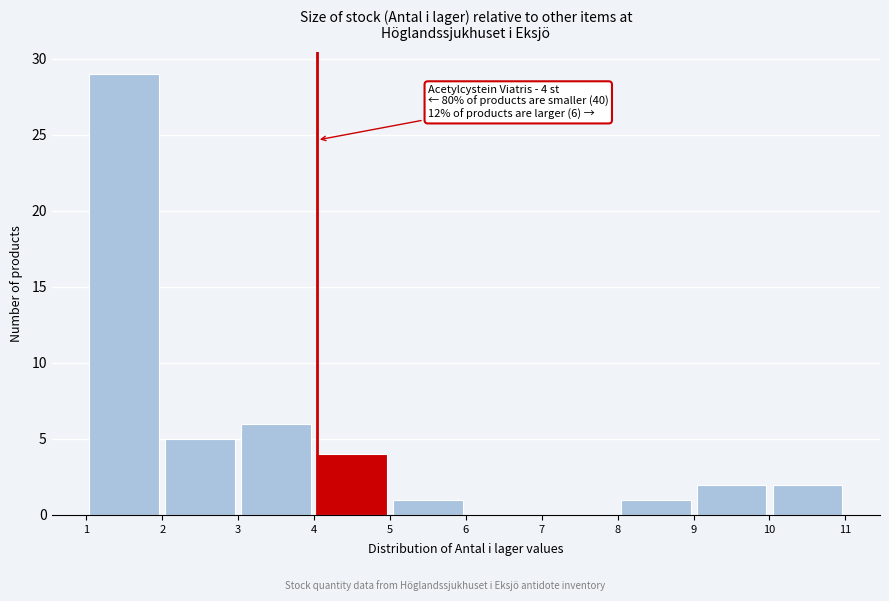

Over which range of the x-axis is the bar tallest?

1 to 2